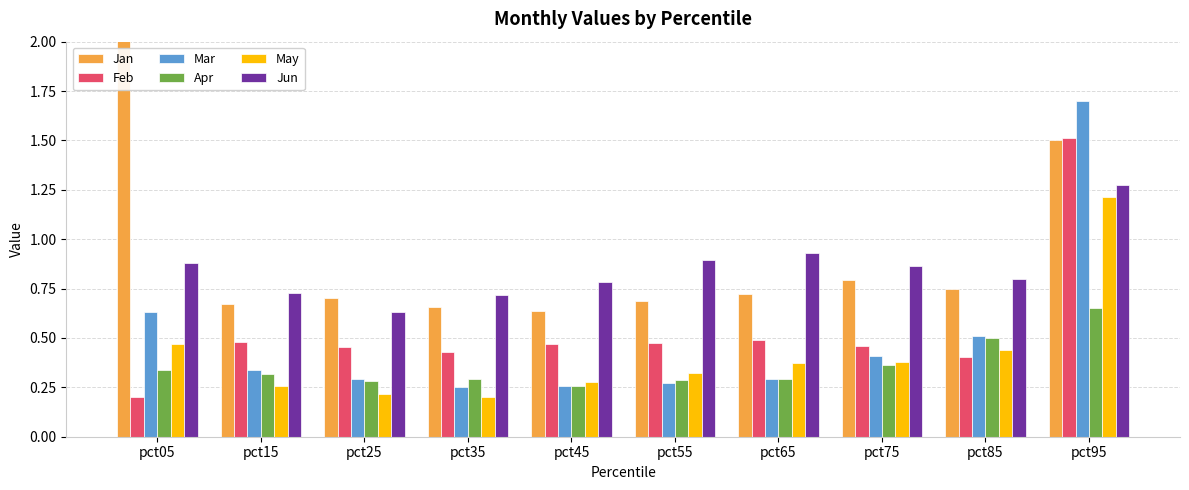

Reading left to right, extract all data points from this chart.

Jan: 2.2	0.7	0.7	0.7	0.6	0.7	0.7	0.8	0.7	1.5
Feb: 0.2	0.5	0.5	0.4	0.5	0.5	0.5	0.5	0.4	1.5
Mar: 0.6	0.3	0.3	0.3	0.3	0.3	0.3	0.4	0.5	1.7
Apr: 0.3	0.3	0.3	0.3	0.3	0.3	0.3	0.4	0.5	0.7
May: 0.5	0.3	0.2	0.2	0.3	0.3	0.4	0.4	0.4	1.2
Jun: 0.9	0.7	0.6	0.7	0.8	0.9	0.9	0.9	0.8	1.3